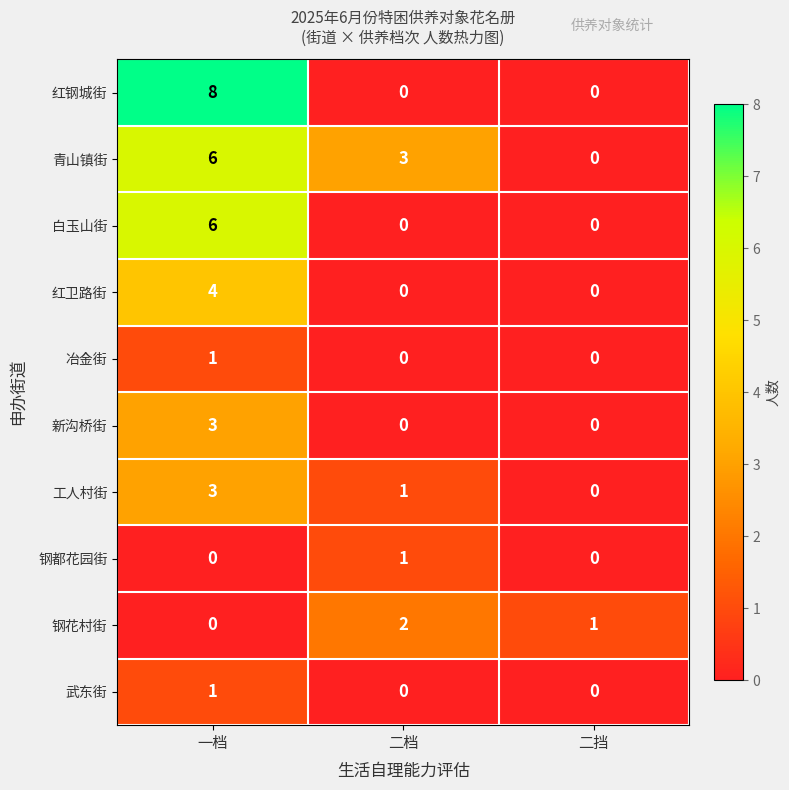

How many categories are shown in the chart?

3